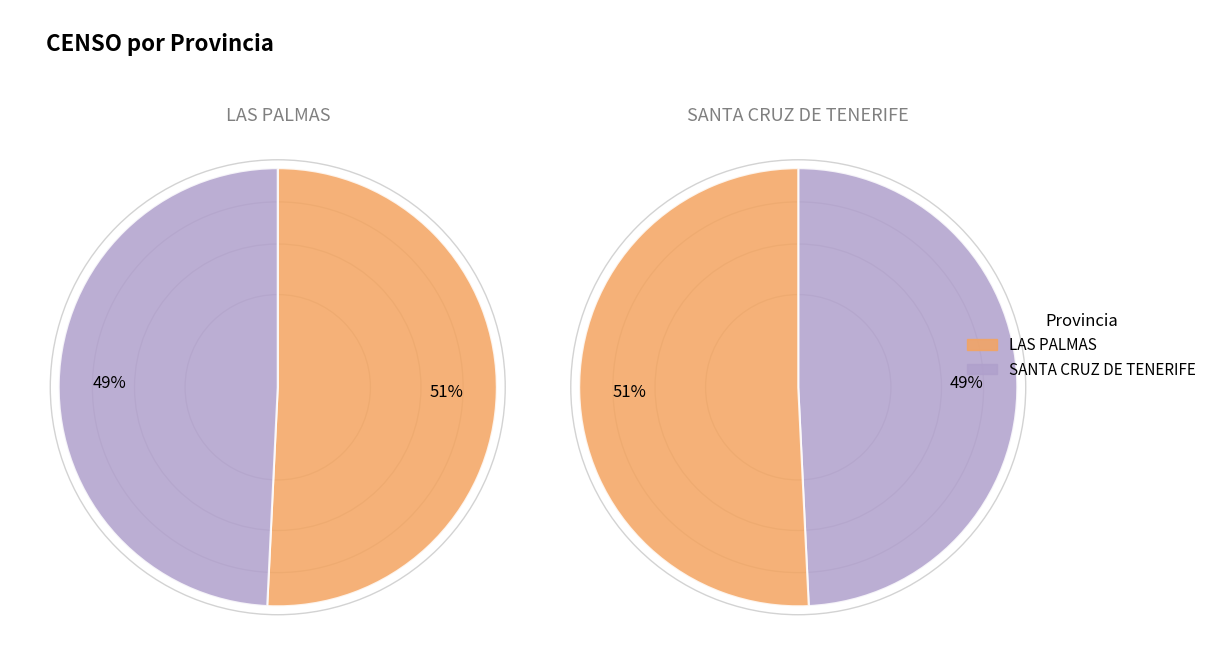

To the nearest percent, what portion does LAS PALMAS represent?

51%